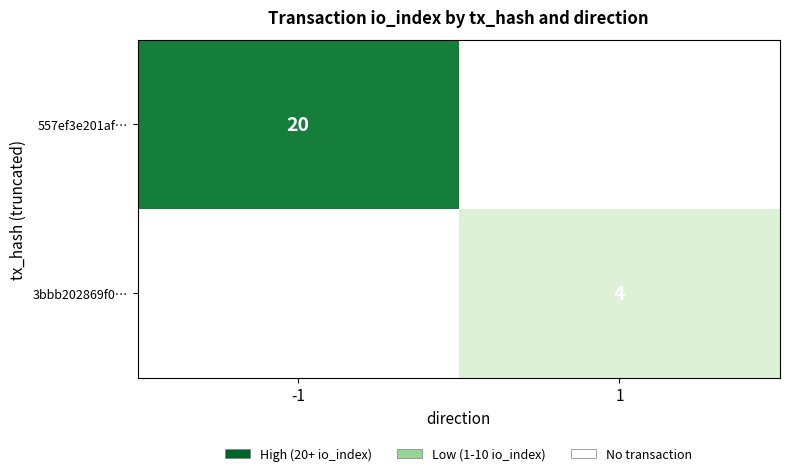

The value of 557ef3e201af… at -1 is 20. True or false?

True